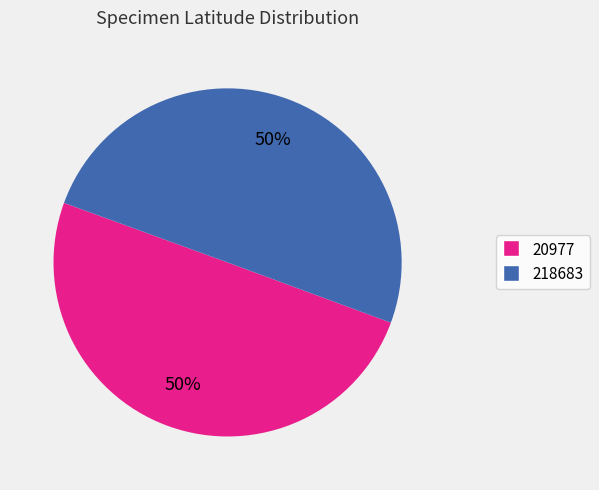

Approximately how many times larger is the value at 20977 compared to 218683?

1.0